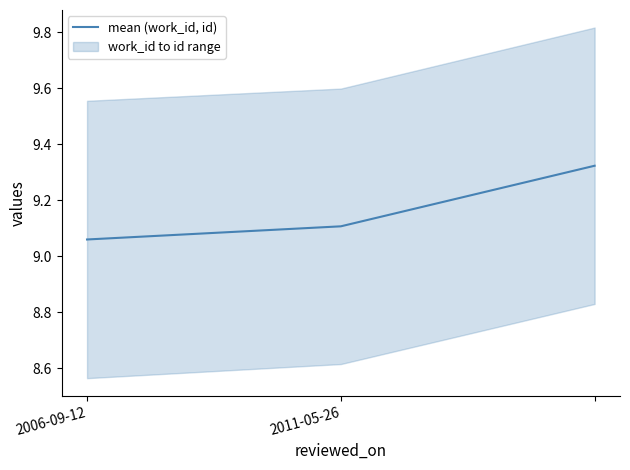

The value of mean (work_id, id) at 2011-05-26 is 3.8. True or false?

False